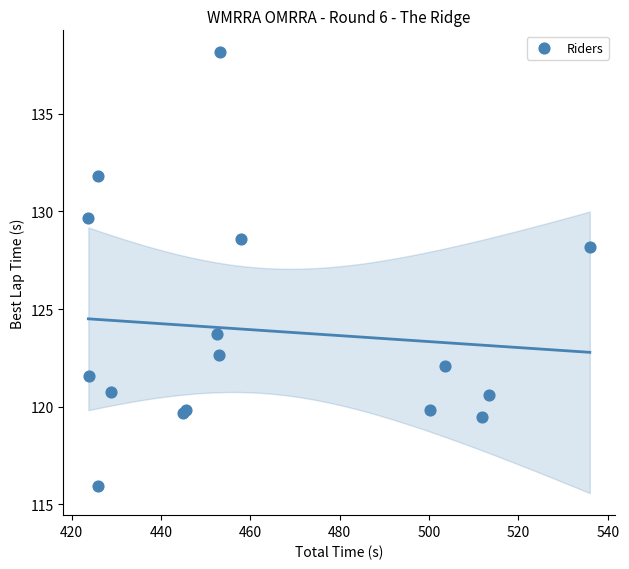

What Y value in the scatter plot is closest to 127?

128.2